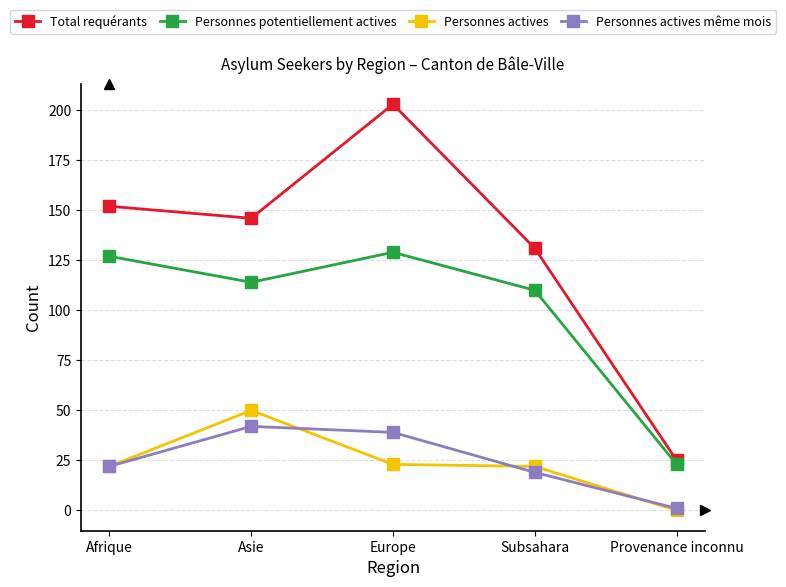

Reading left to right, list all the values displayed in this chart.

Total requérants: 152	146	203	131	25
Personnes potentiellement actives: 127	114	129	110	23
Personnes actives: 22	50	23	22	0
Personnes actives même mois: 22	42	39	19	1